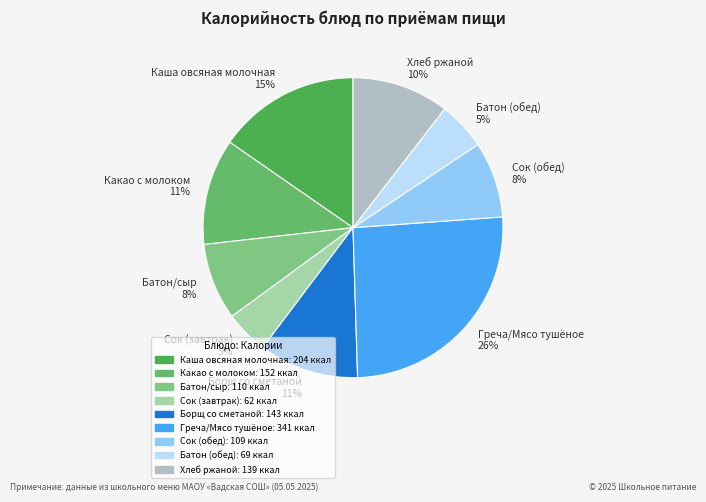

Is it true that Греча/Мясо тушёное is 17% of the pie?

False